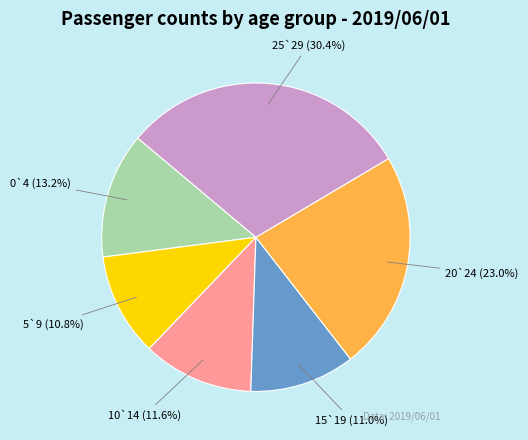

True or false: 5`9 accounts for 24% of the total.

False